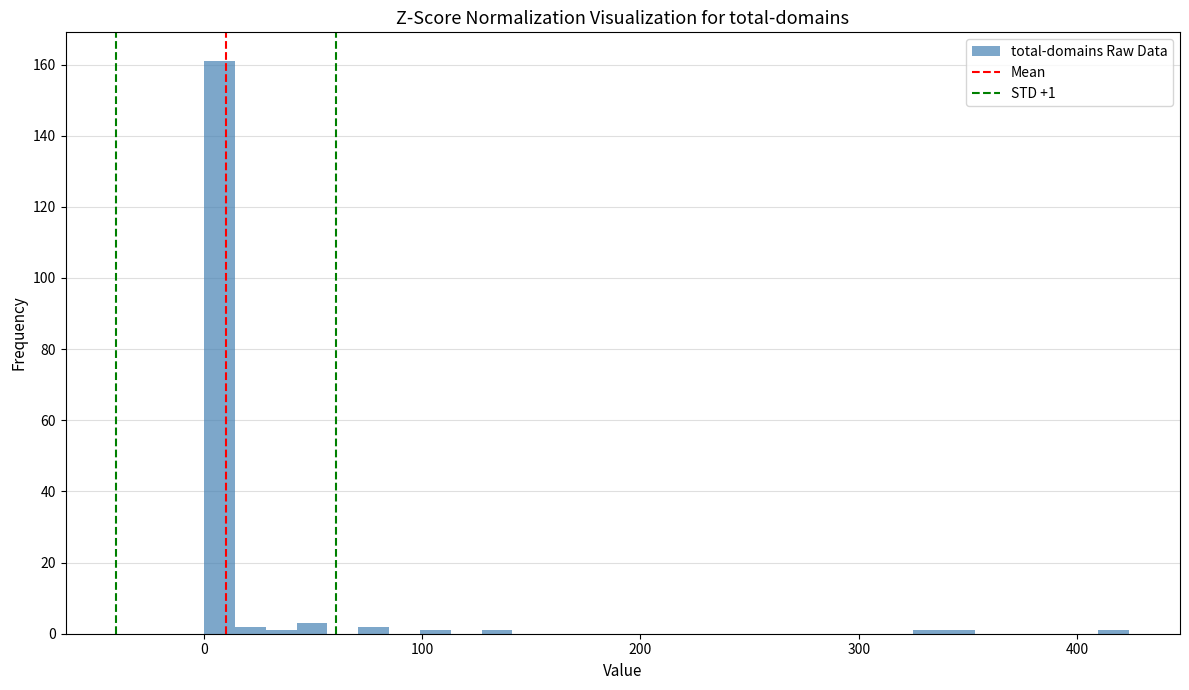

Read against the x-axis, roughly where is the centre of the tallest bar?

10